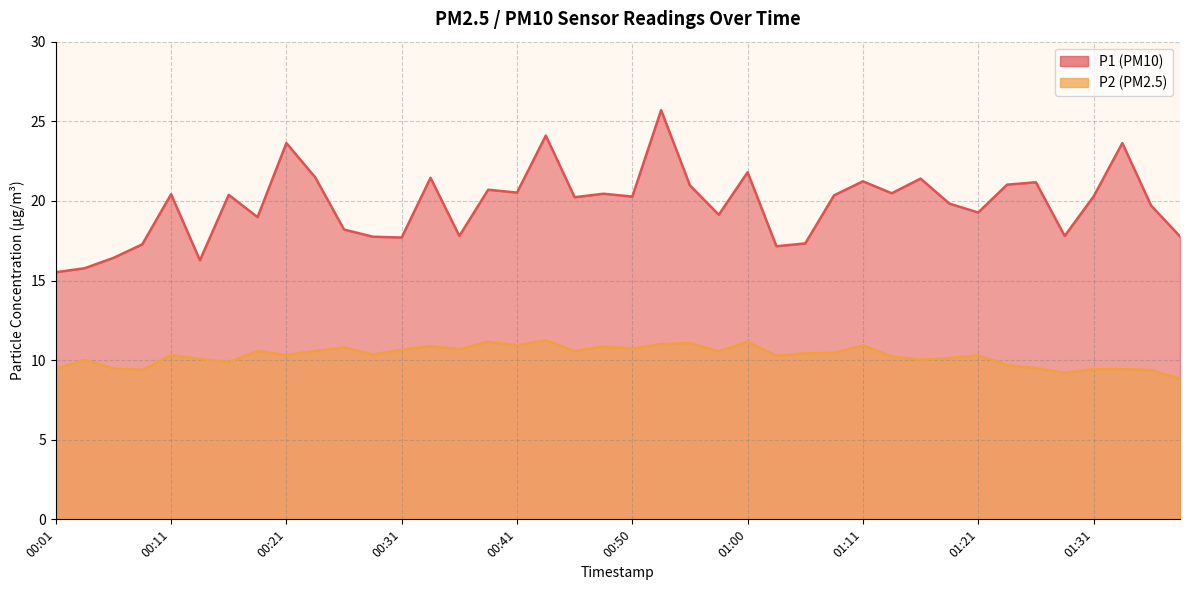

Reading left to right, what are all the values shown in this chart?

P1: 15.5	15.8	16.4	17.3	20.4	16.3	20.4	19.0	23.6	21.5	18.2	17.8	17.7	21.4	17.8	20.7	20.5	24.1	20.2	20.4	20.3	25.7	21.0	19.1	21.8	17.1	17.3	20.4	21.2	20.5	21.4	19.8	19.3	21.0	21.2	17.8	20.3	23.6	19.7	17.8
P2: 9.4	10.0	9.5	9.4	10.3	10.1	9.9	10.6	10.3	10.6	10.8	10.3	10.7	10.9	10.7	11.2	10.9	11.2	10.6	10.8	10.7	11.0	11.1	10.6	11.2	10.3	10.4	10.4	10.9	10.2	10.0	10.1	10.3	9.7	9.5	9.2	9.4	9.4	9.4	8.8